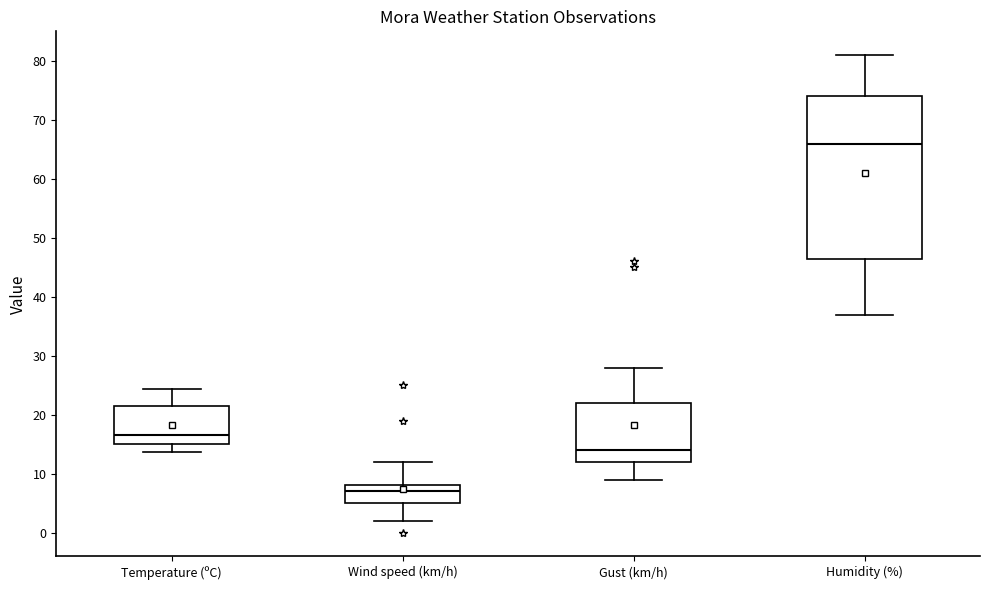

Where does the median line of the box for Gust (km/h) sit on the y-axis? The values are not printed on the chart, so give them approximately, as read against the axis.

14